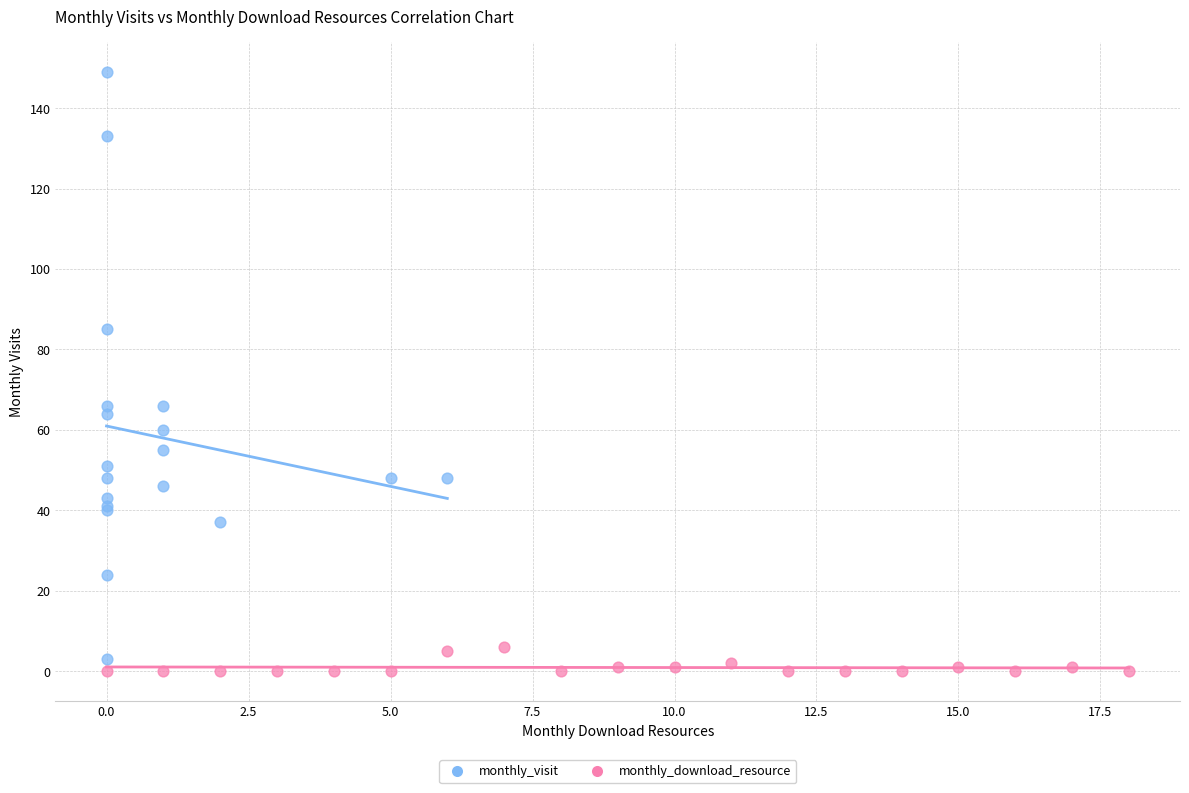

Which series has the largest Y range (max minus min)?

monthly_visit